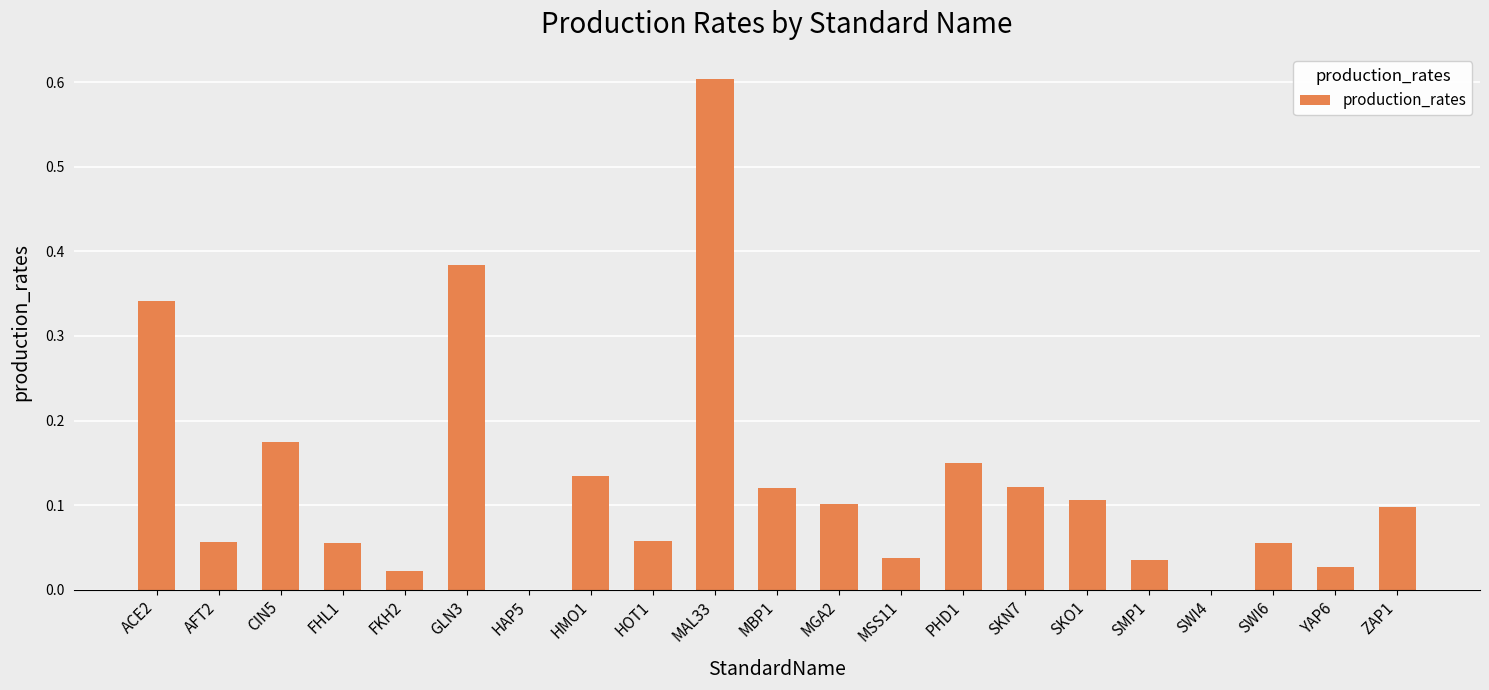

The chart shows a value of 0.1 at HOT1. True or false?

True